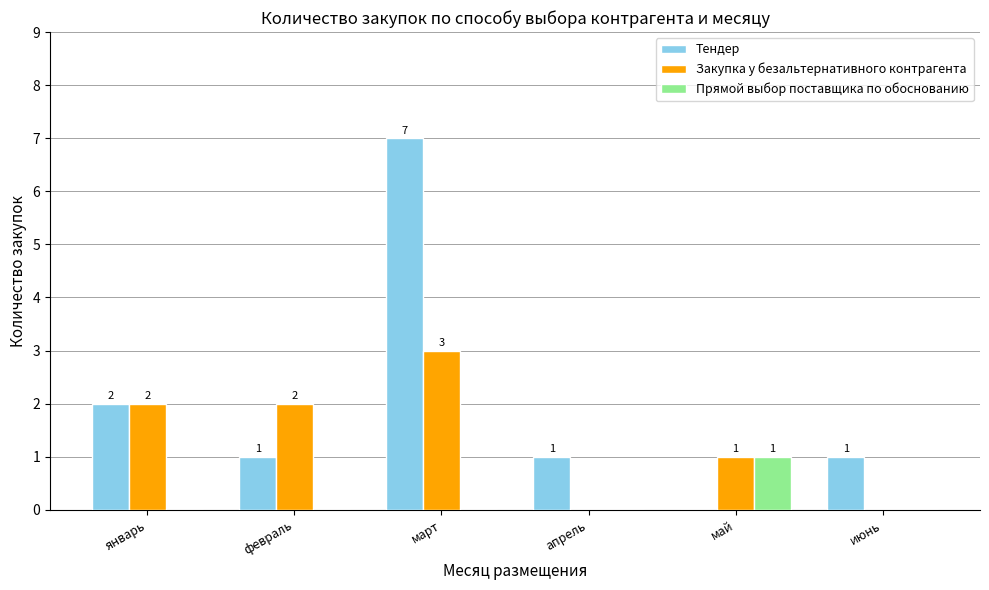

At which label does Тендер reach its peak?

март